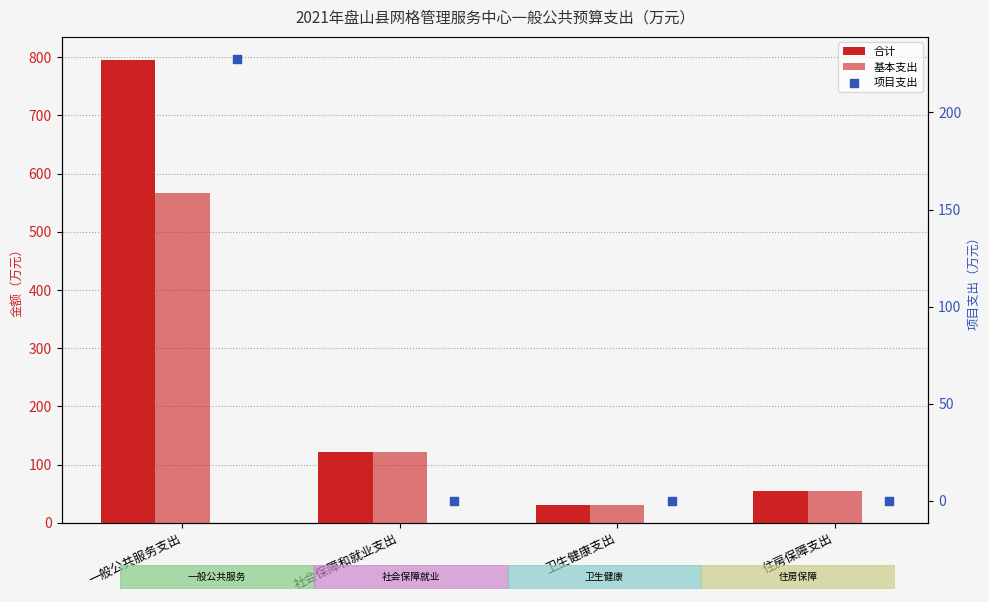

Which series has the largest total across all categories?

合计